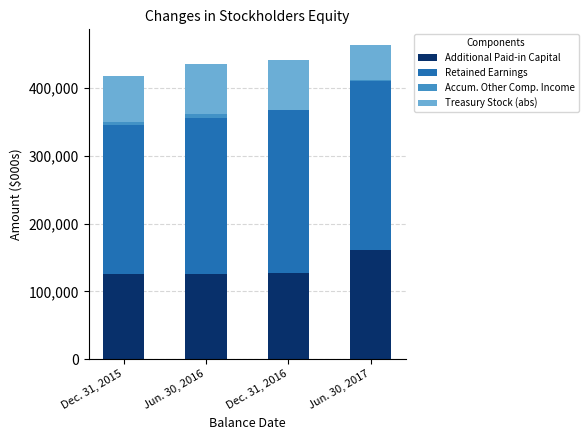

What is the highest value of the Additional Paid-in Capital series?

160404